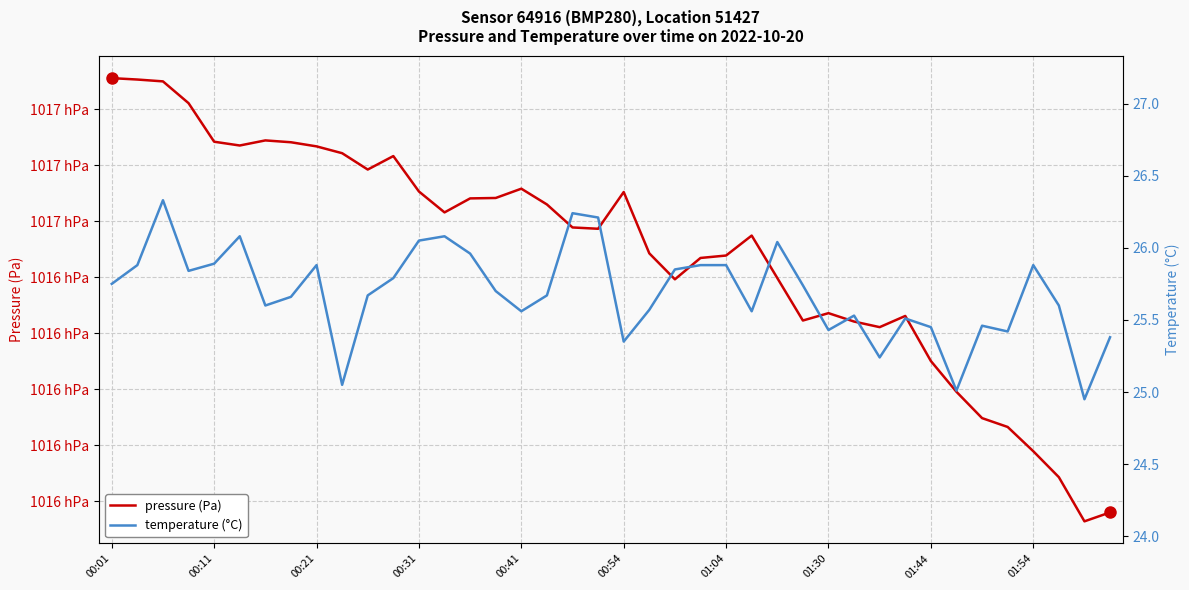

True or false: pressure (Pa) and temperature (°C) cross at least once.

False